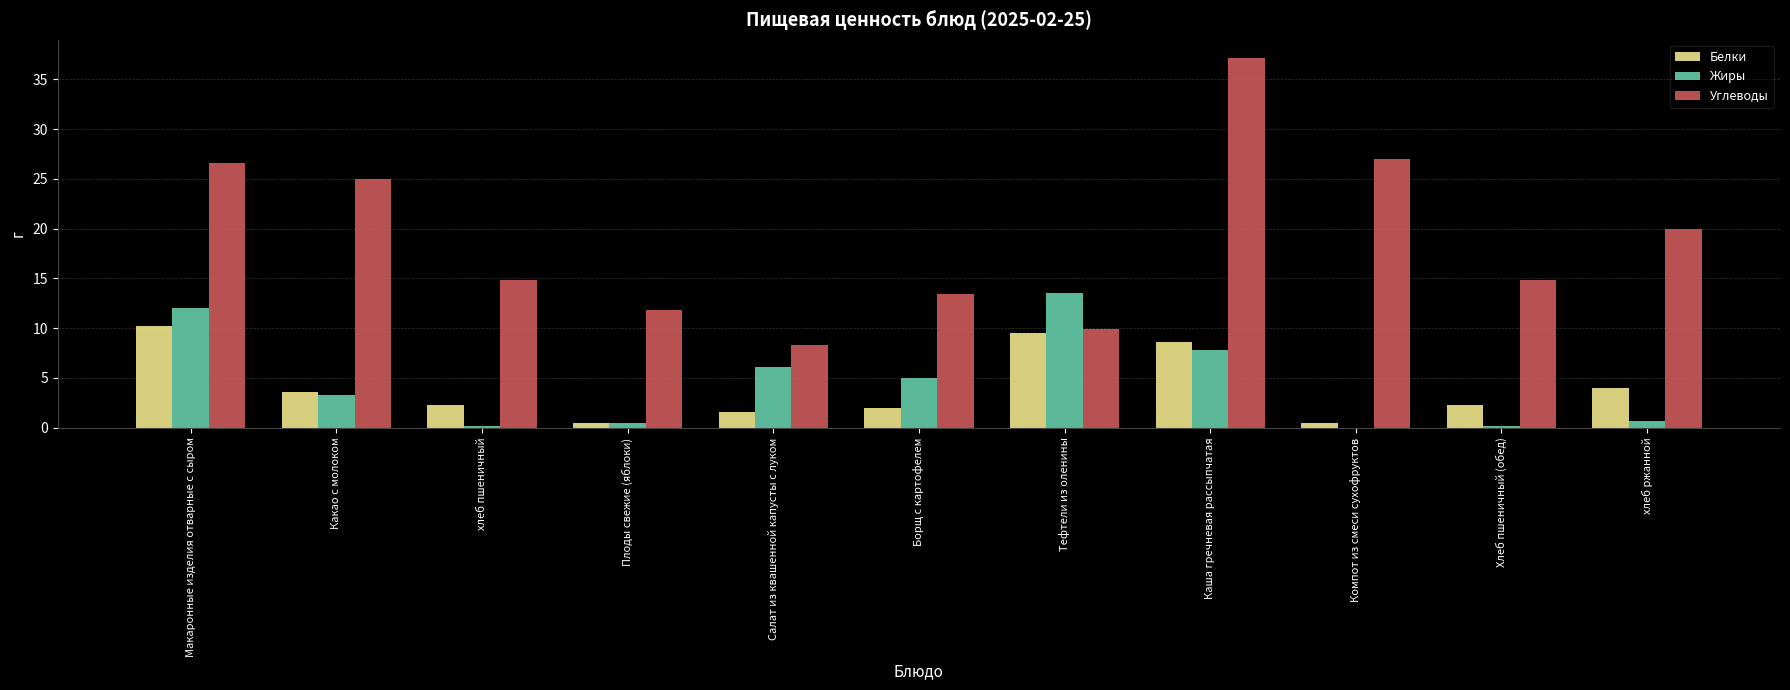

Are the bars horizontal?

No